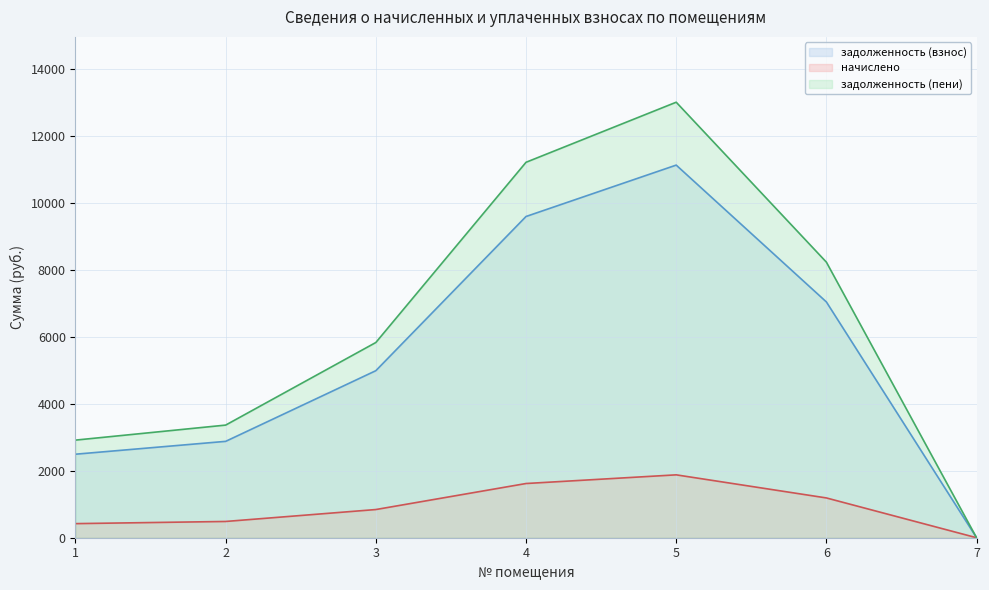

What is the total value across all series at 5?

26030.4